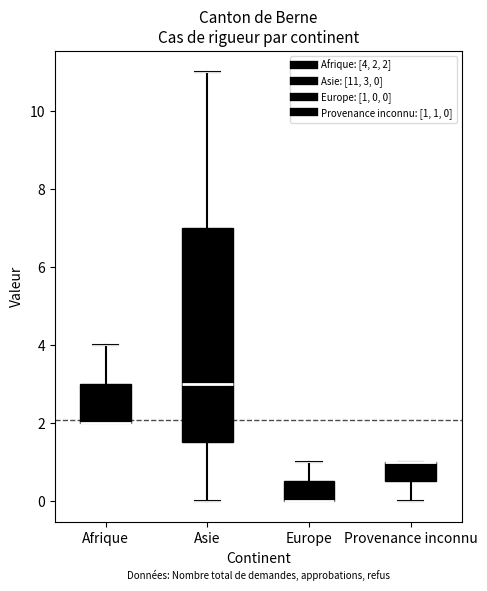

Comparing the boxes themselves (not the whiskers), which one is the tallest?

Asie